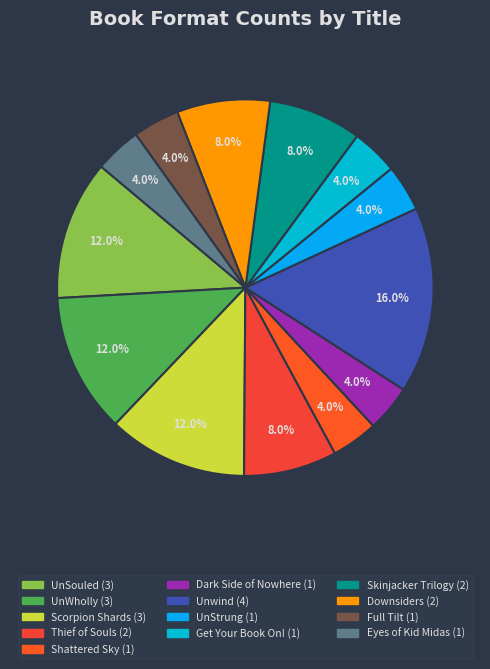

Is Skinjacker Trilogy the majority of the pie?

No